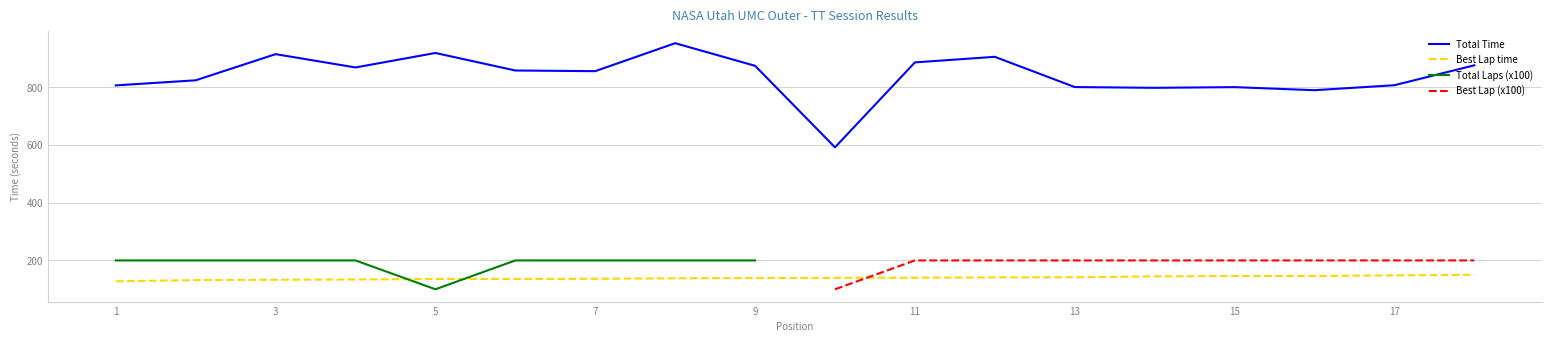

What is the maximum value for Best Lap time?

150.2